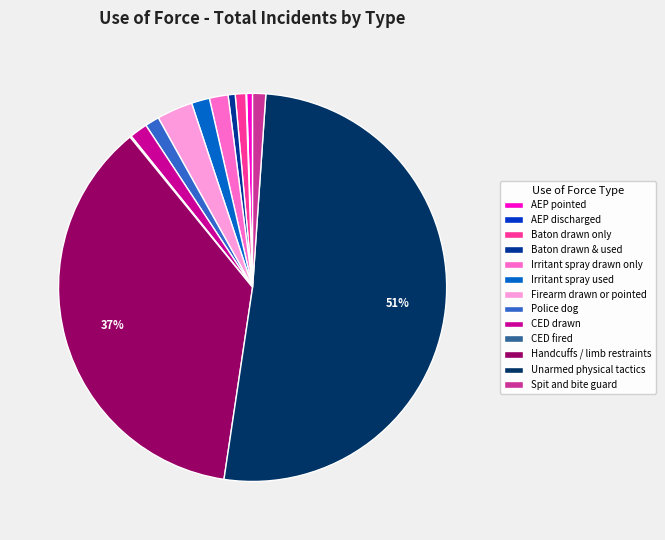

What is the largest slice in the pie chart?

Unarmed physical tactics